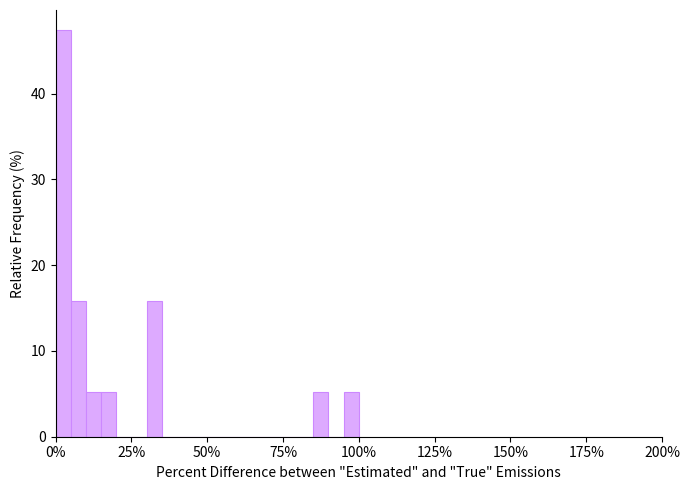

Read against the x-axis, roughly where is the centre of the tallest bar?

5